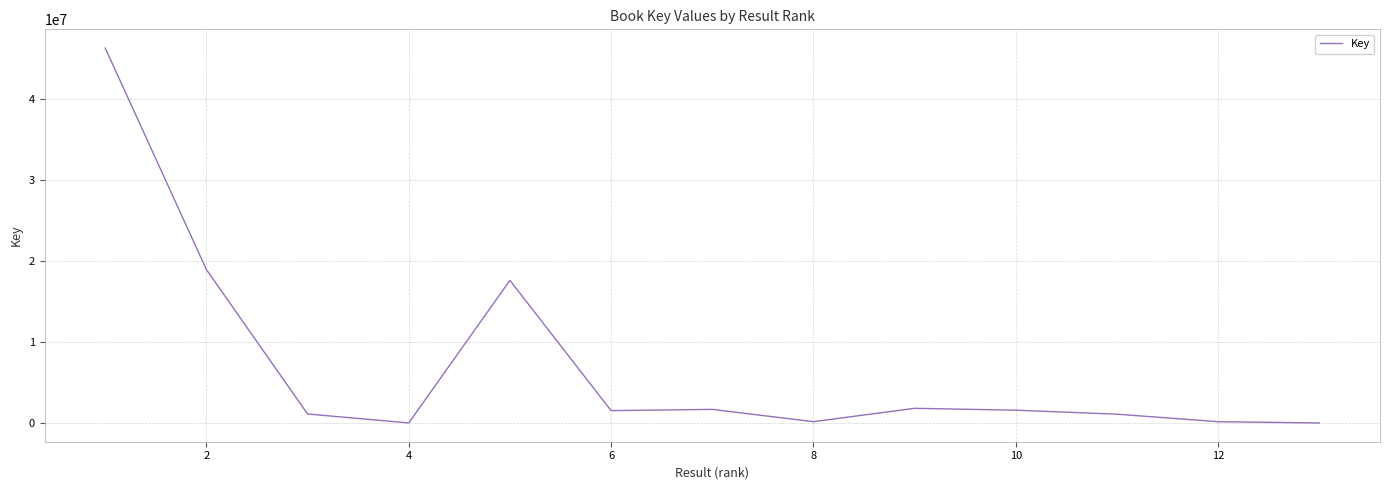

True or false: there are more than 1 points higher than both neighbors.

True